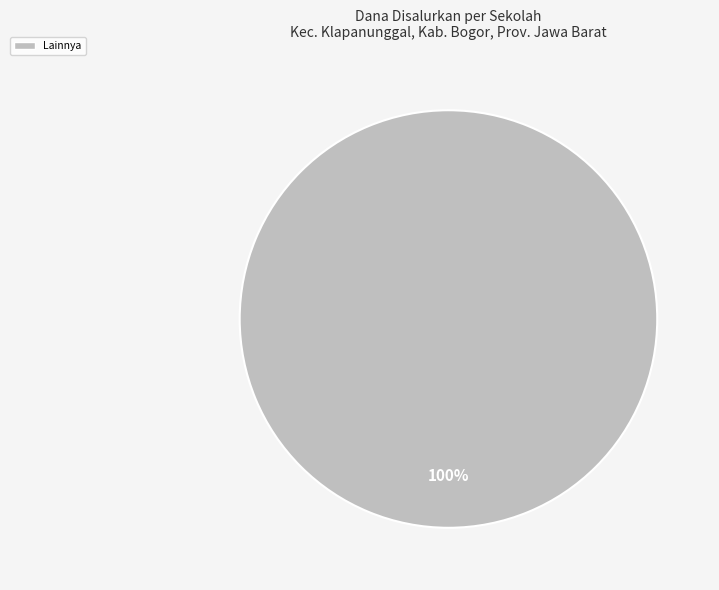

Count the number of slices in the pie.

1